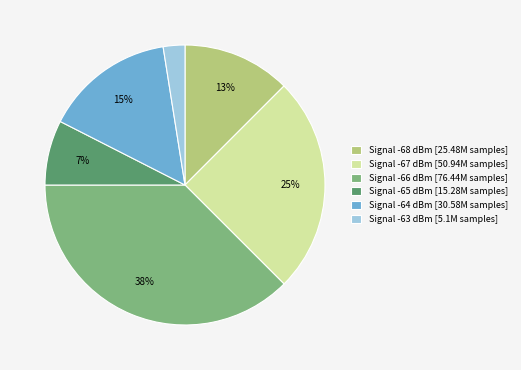

Which category has the biggest portion of the pie?

Signal -66 dBm [76.44M samples]